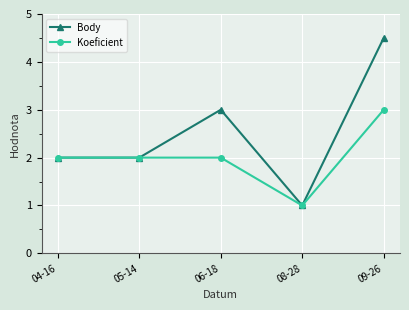

What is the label of the 2nd point from the left?

05-14